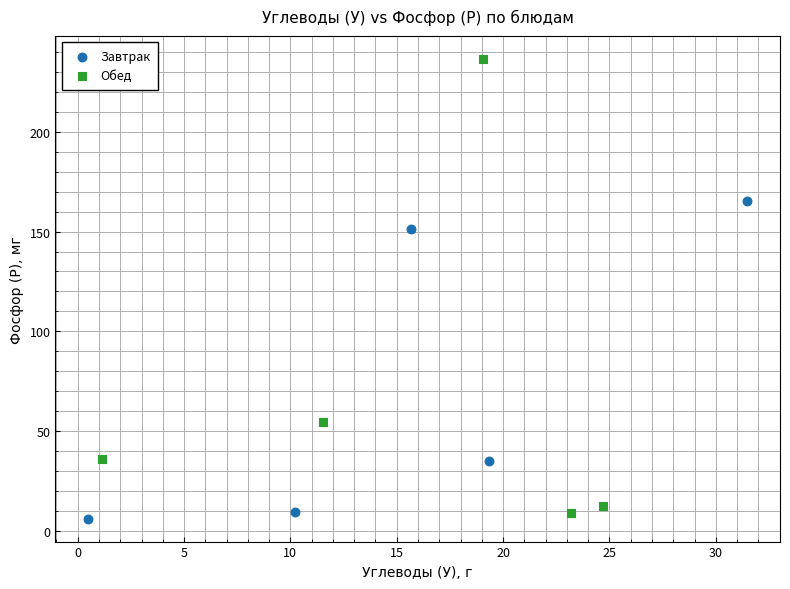

Which series contains the highest Y value?

Обед